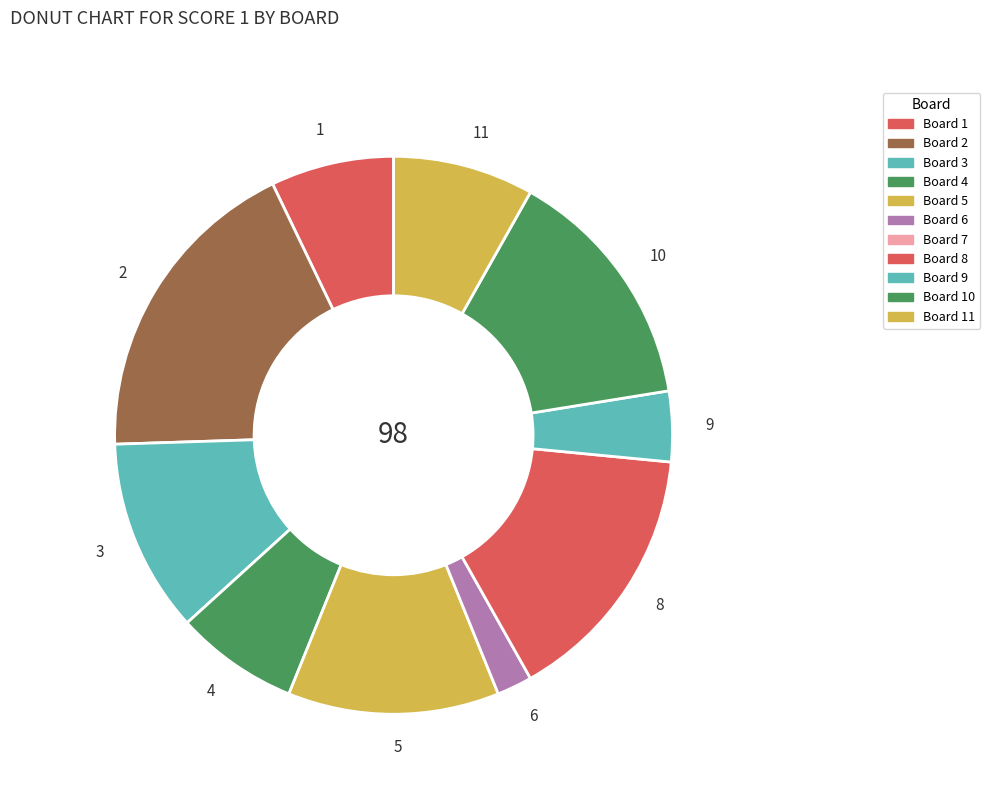

Does 10 represent more than half of the total?

No